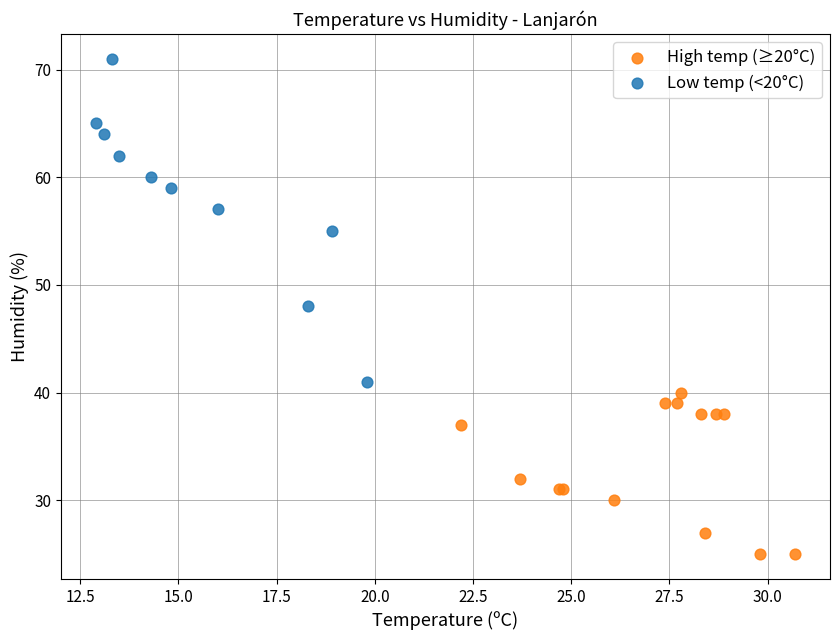

Which series reaches the maximum Y coordinate?

Low temp (<20°C)